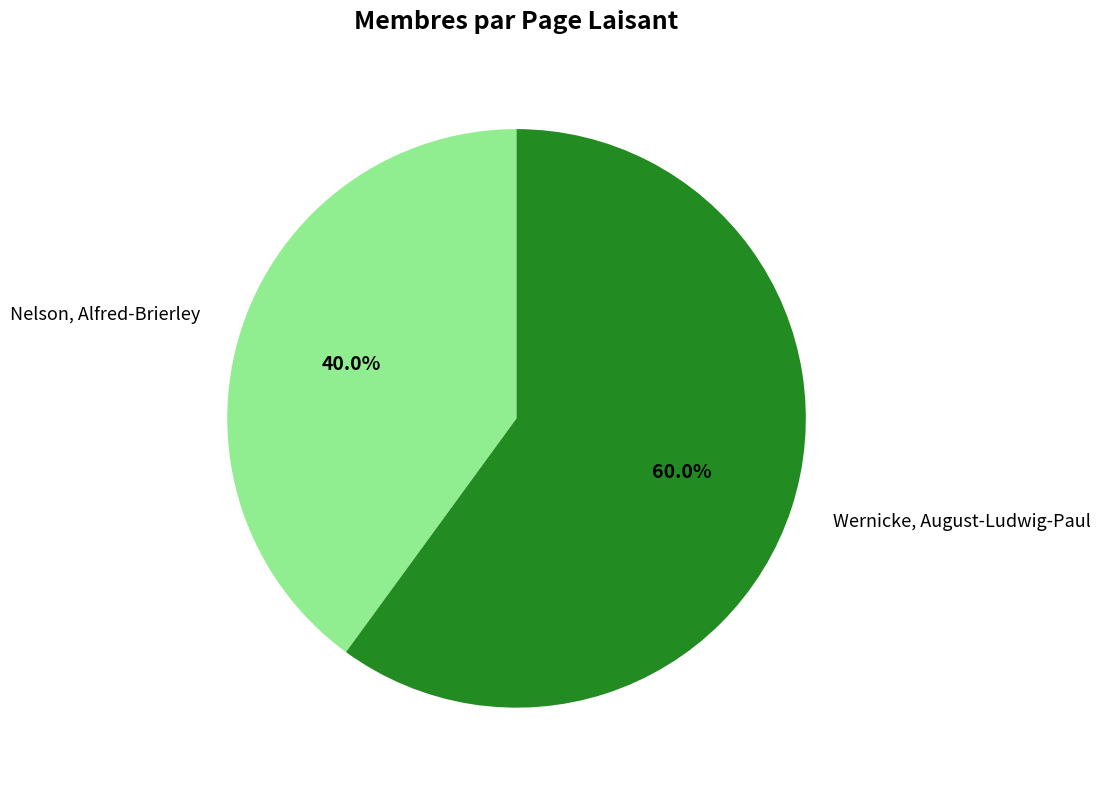

Which slice is the smallest?

Nelson, Alfred-Brierley